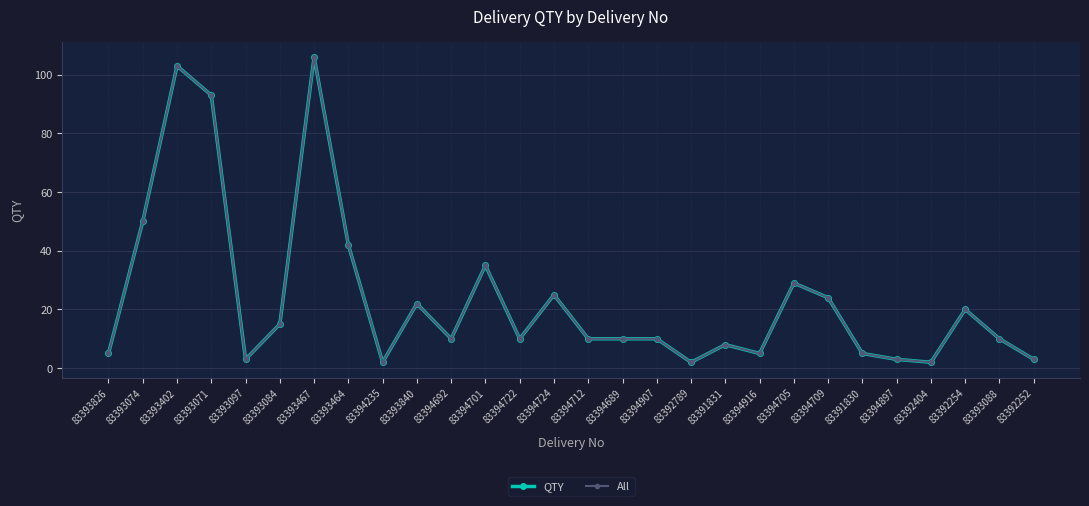

Is it true that All equals 7 at 83391830?

False